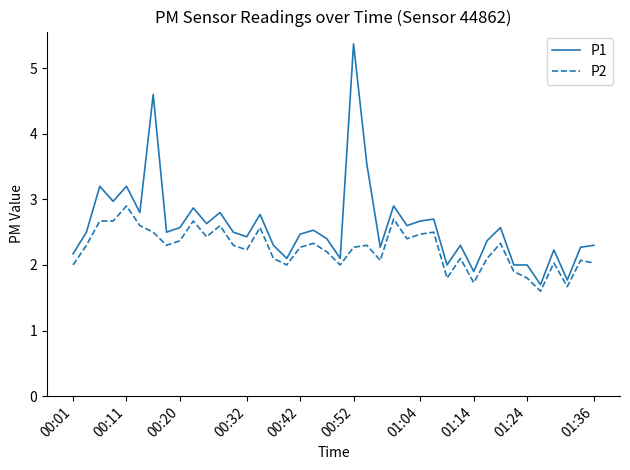

True or false: P2 and P1 cross at least once.

False